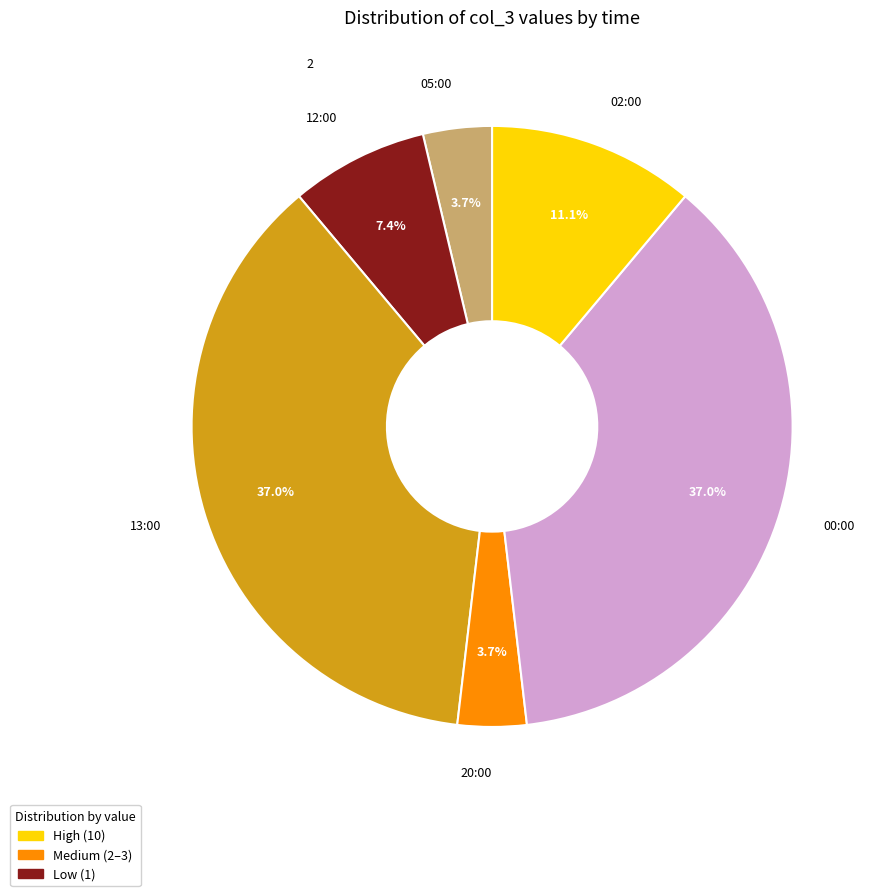

Combined, what portion of the pie is 12:00 and 20:00?

11.1%